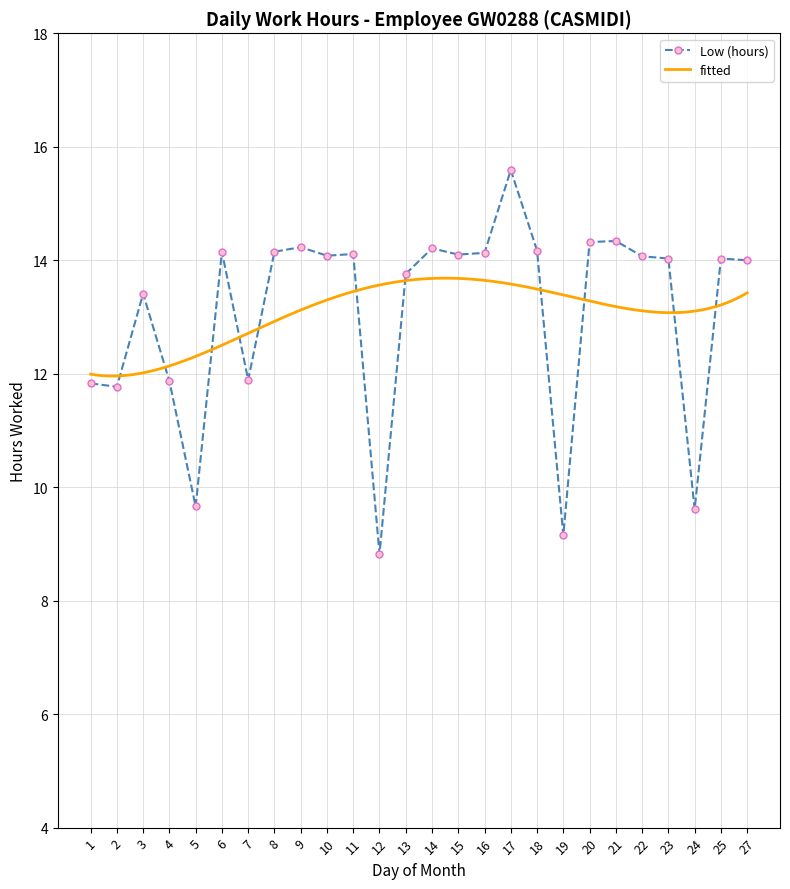

Reading left to right, what are all the values shown in this chart?

1=11.8	2=11.8	3=13.4	4=11.9	5=9.7	6=14.2	7=11.9	8=14.2	9=14.2	10=14.1	11=14.1	12=8.8	13=13.8	14=14.2	15=14.1	16=14.1	17=15.6	18=14.2	19=9.2	20=14.3	21=14.3	22=14.1	23=14.0	24=9.6	25=14.0	27=14.0